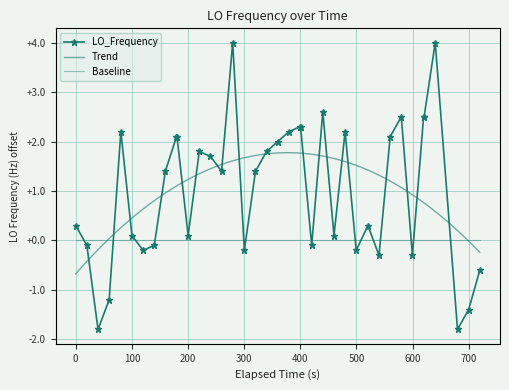

What is the value of the LO_Frequency point at the 38th from the left?

-1.4